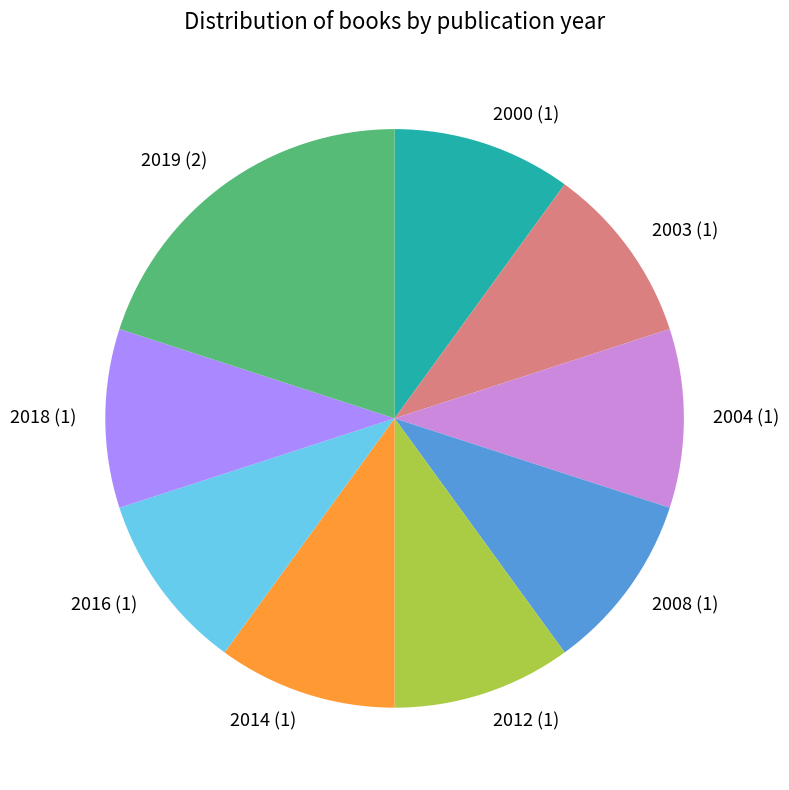

What is the ratio of the value at 2018 (1) to the value at 2004 (1)?

1.0